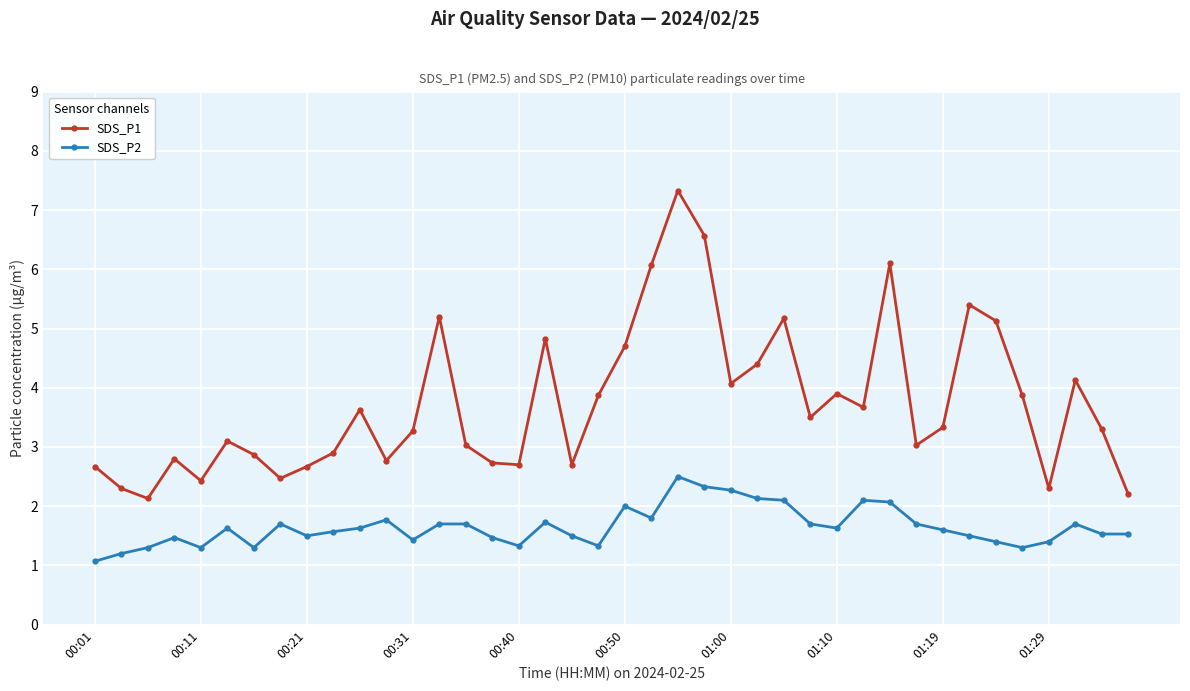

Rank the series by their average value, from lowest to highest.

SDS_P2, SDS_P1